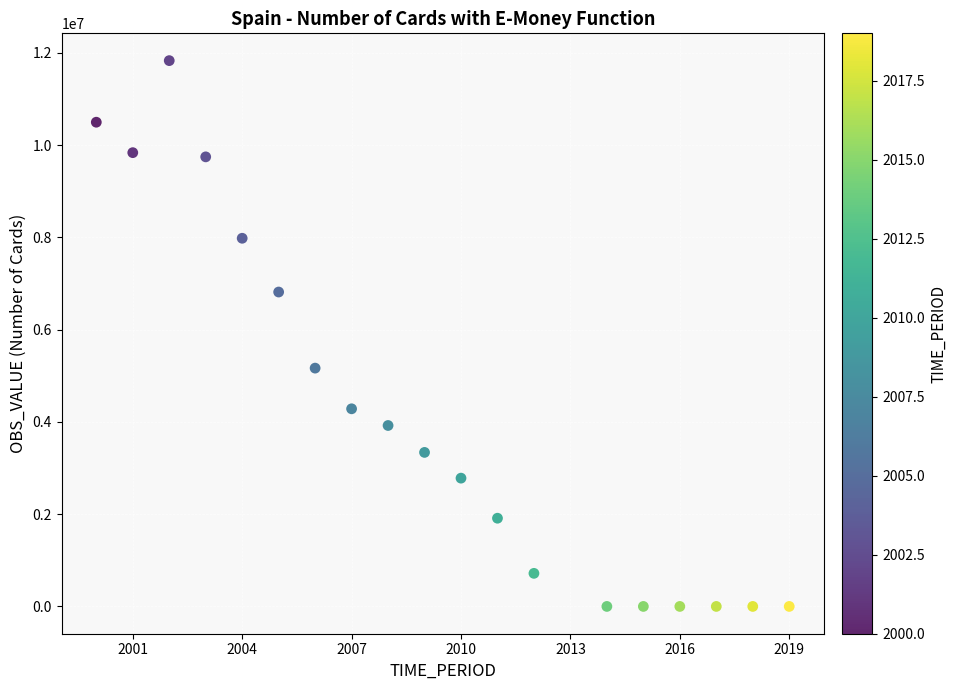

What Y value in the scatter plot is closest to 5915468?

5165635